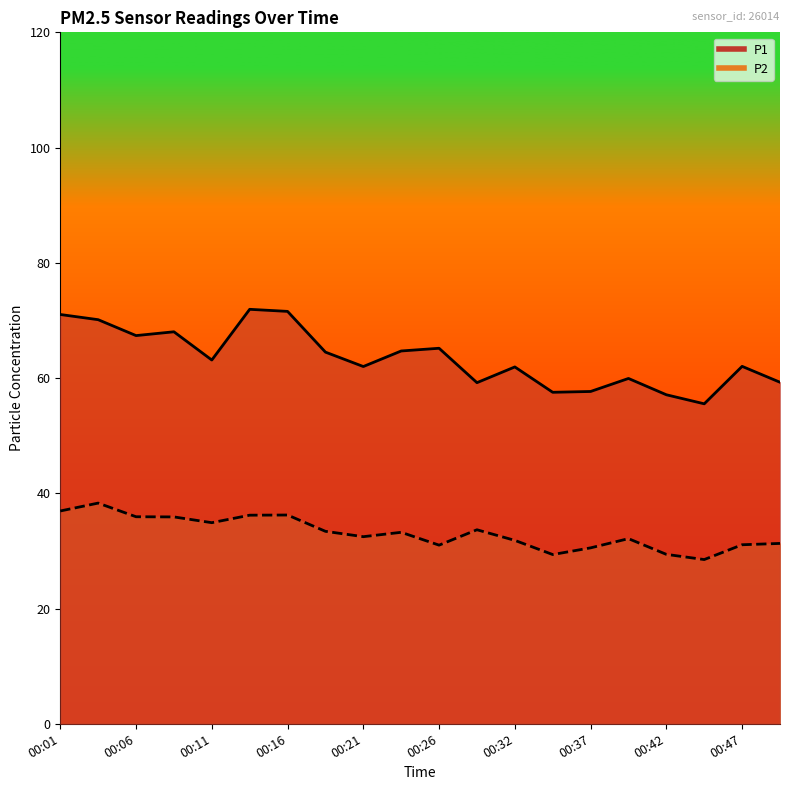

What is the value of the P2 point at the 11th from the left?

31.0